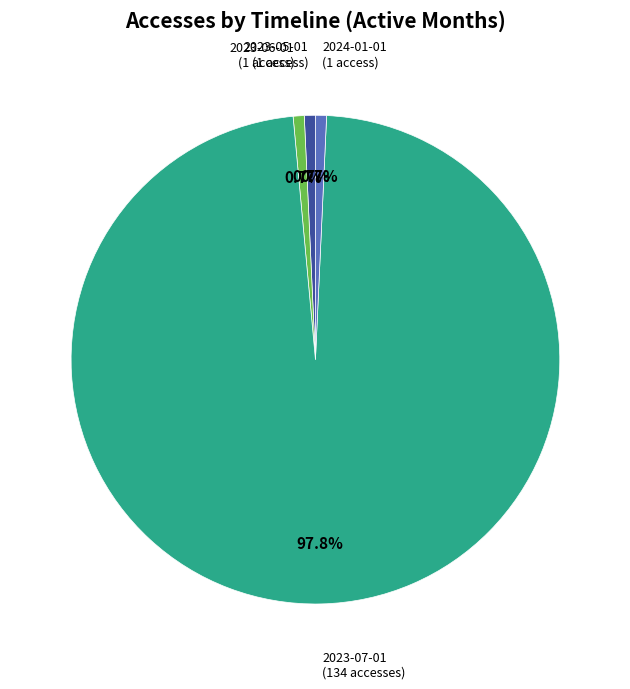

To the nearest percent, what is the combined percentage of 2023-07-01 and 2024-01-01?

99%